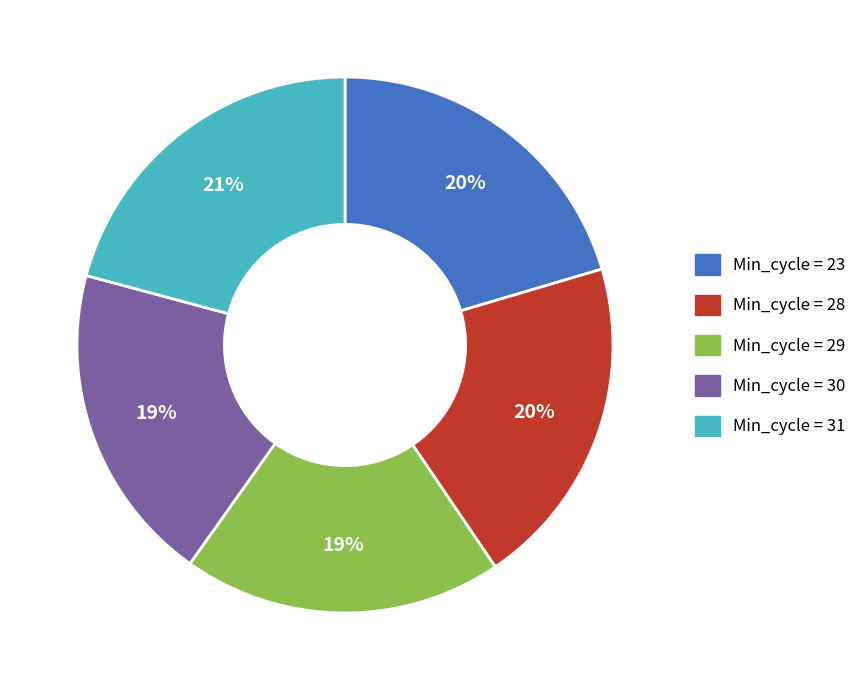

How many segments does this pie chart have?

5